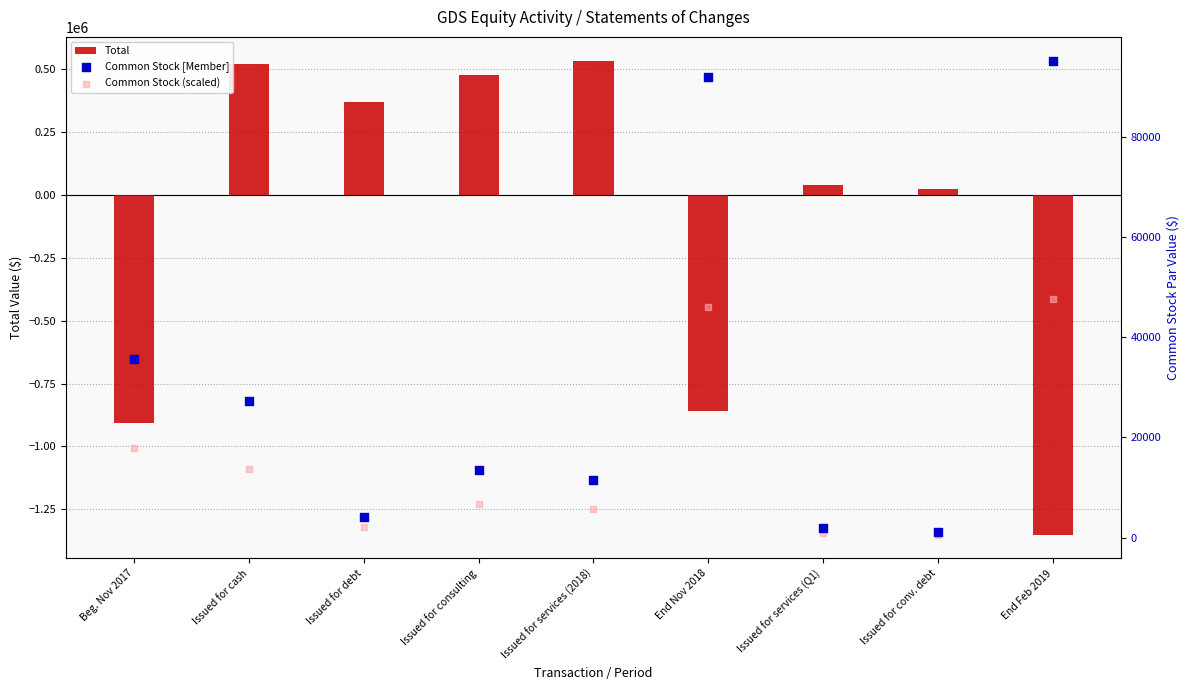

What are all the series names shown in the legend?

Total, Common Stock [Member], Common Stock (scaled)